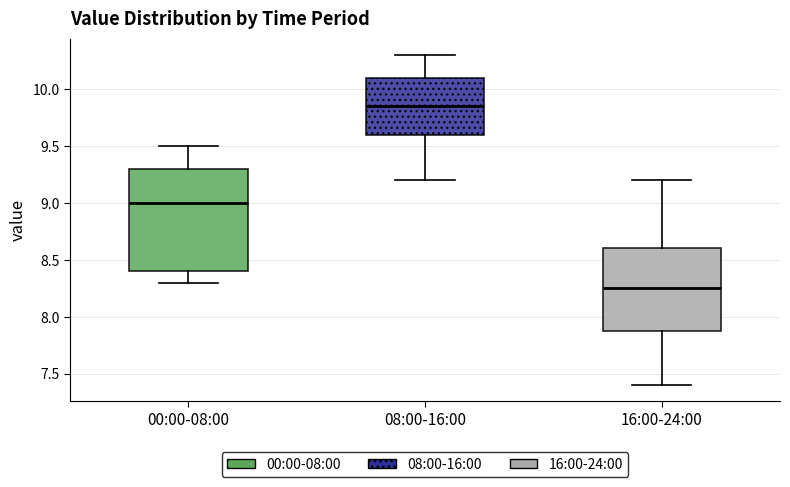

Reading left to right, read every box against the y-axis: the position of its median line, the range the box covers, and the ends of its whiskers. The values are not printed on the chart, so give them approximately, as read against the axis.

00:00-08:00: median 9.00, box 8.40 to 9.30, whiskers 8.30 to 9.50
08:00-16:00: median 9.85, box 9.60 to 10.10, whiskers 9.20 to 10.30
16:00-24:00: median 8.25, box 7.90 to 8.60, whiskers 7.40 to 9.20